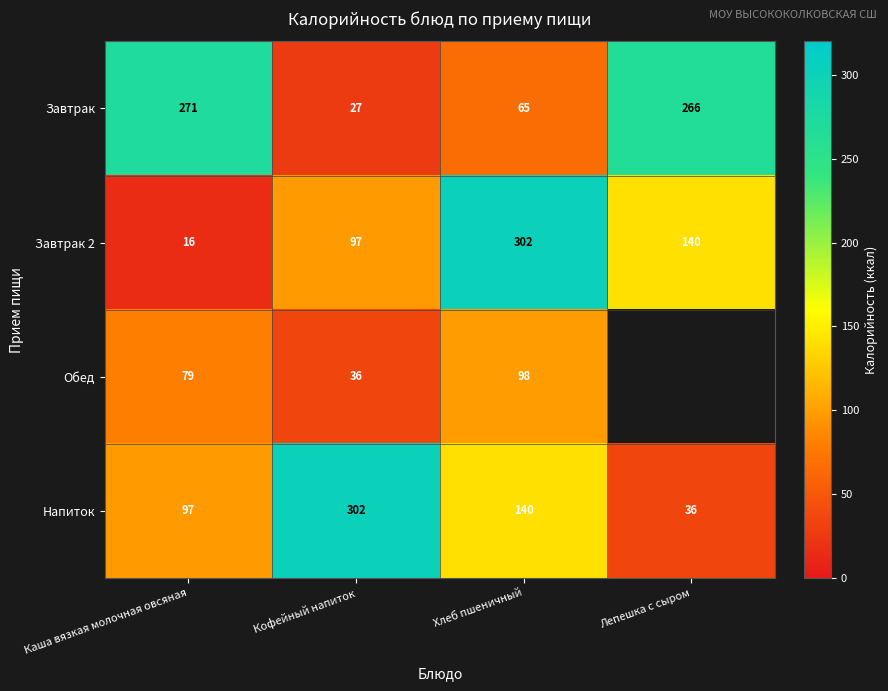

What is the difference between the Завтрак values at Лепешка с сыром and Хлеб пшеничный?

201